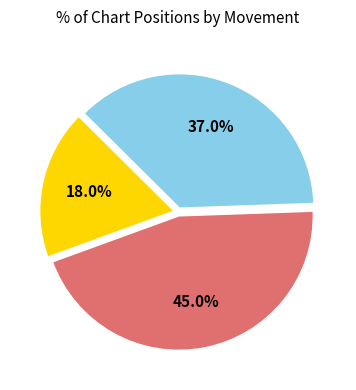

Does any single category account for the majority?

No